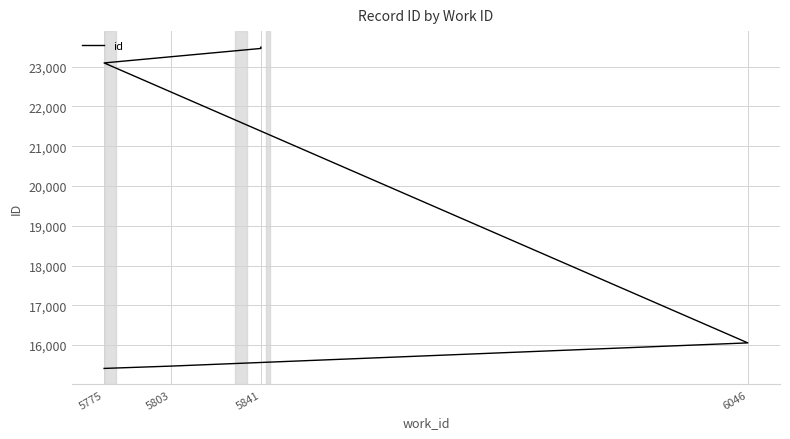

True or false: the data shows 23456 at 5841.

True